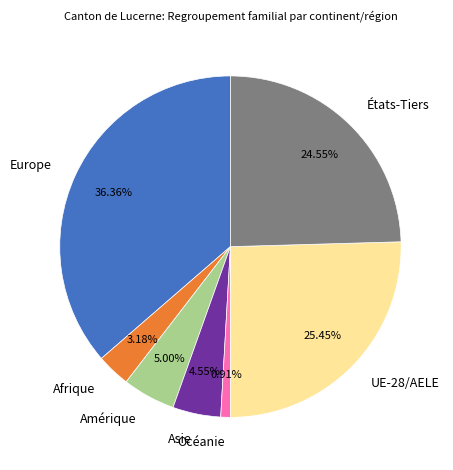

To the nearest percent, what is the average slice percentage?

14%